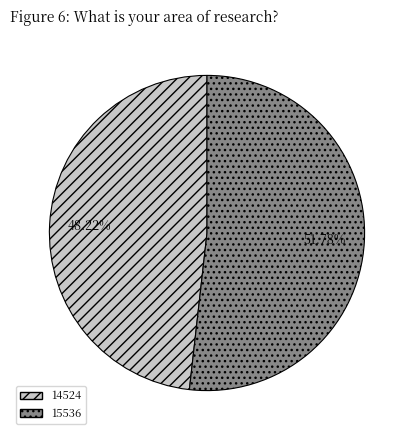

True or false: 14524 accounts for 48% of the total.

True